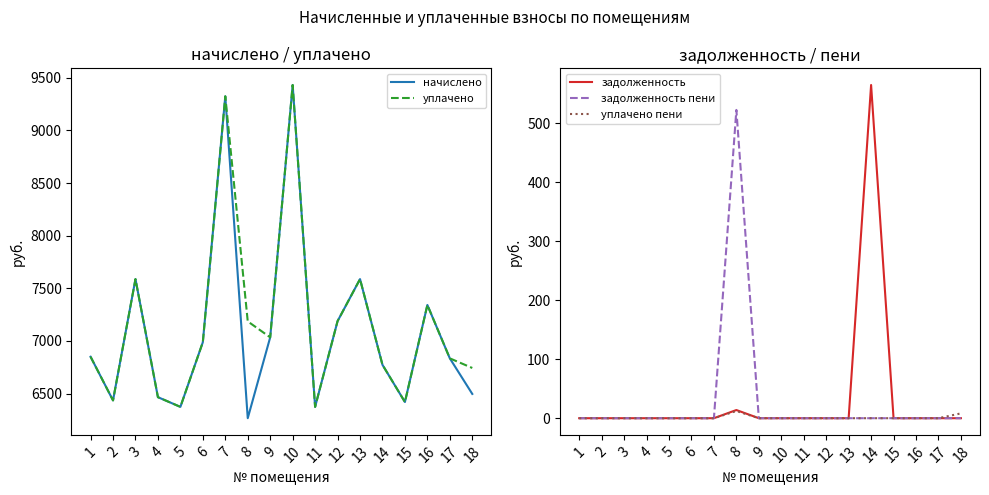

Reading left to right, what are all the values shown in this chart?

начислено: 6850.6	6435.8	7587.8	6466.6	6374.4	6988.8	9323.5	6266.9	7034.8	9431.0	6374.4	7188.5	7587.8	6773.8	6420.5	7342.1	6835.2	6497.3
уплачено: 6850.6	6435.8	7587.8	6466.6	6374.4	6988.8	9323.5	7186.1	7034.8	9431.0	6374.4	7188.5	7587.8	6773.8	6420.5	7342.1	6835.2	6743.8
задолженность: 0.0	0.0	0.0	0.0	0.0	0.0	0.0	13.8	0.0	0.0	0.0	0.0	0.0	564.5	0.0	0.0	0.0	0.0
задолженность пени: 0.0	0.0	0.0	0.0	0.0	0.0	0.0	522.2	0.0	0.0	0.0	0.0	0.0	0.0	0.0	0.0	0.0	0.0
уплачено пени: 0.0	0.0	0.0	0.0	0.0	0.0	0.0	12.2	0.0	0.0	0.0	0.0	0.0	0.0	0.0	0.0	0.0	8.2